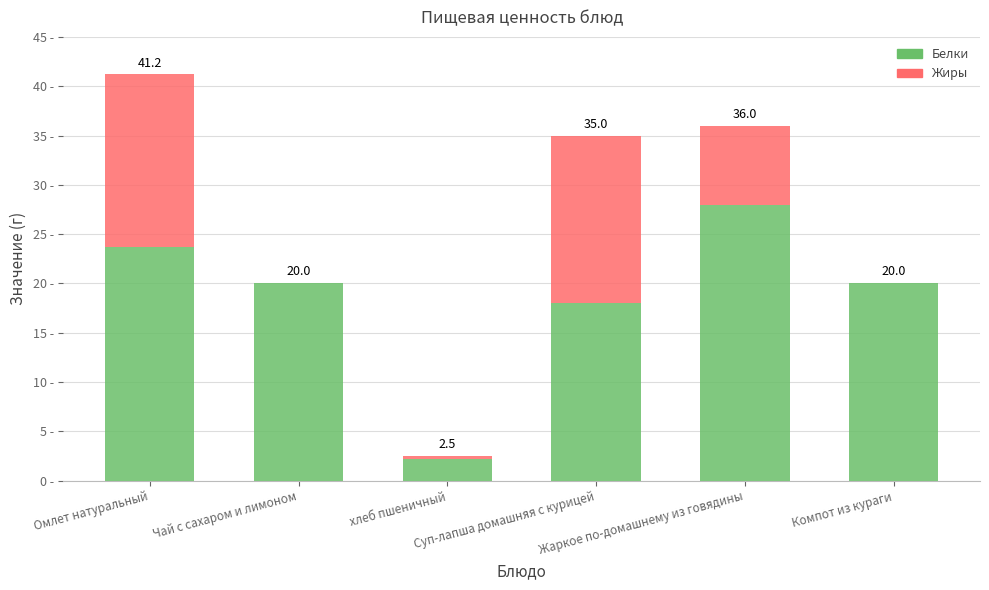

Does the chart contain stacked bars?

Yes